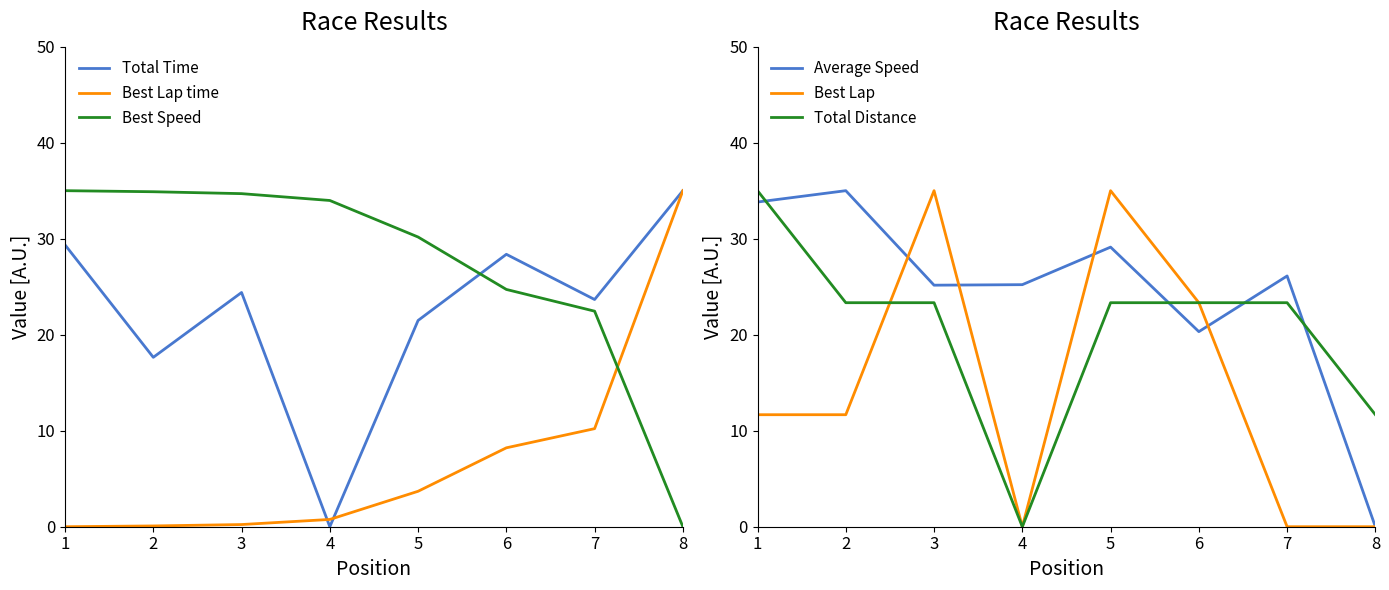

True or false: Total Distance has a value of 23.3 at 5.

True